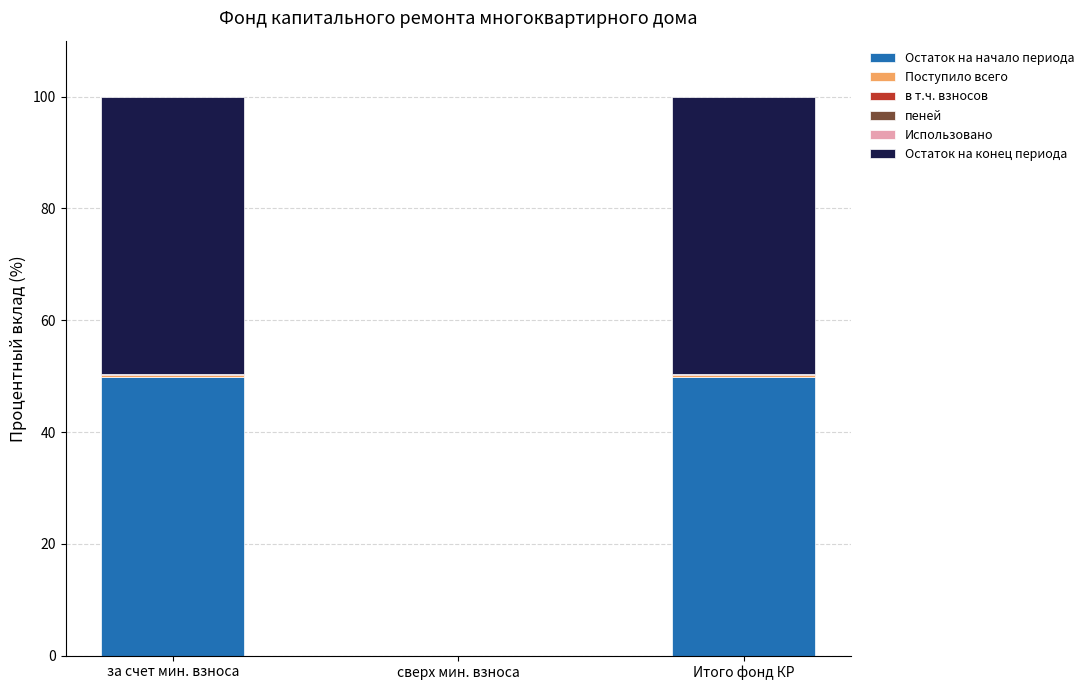

Are the bars horizontal?

No